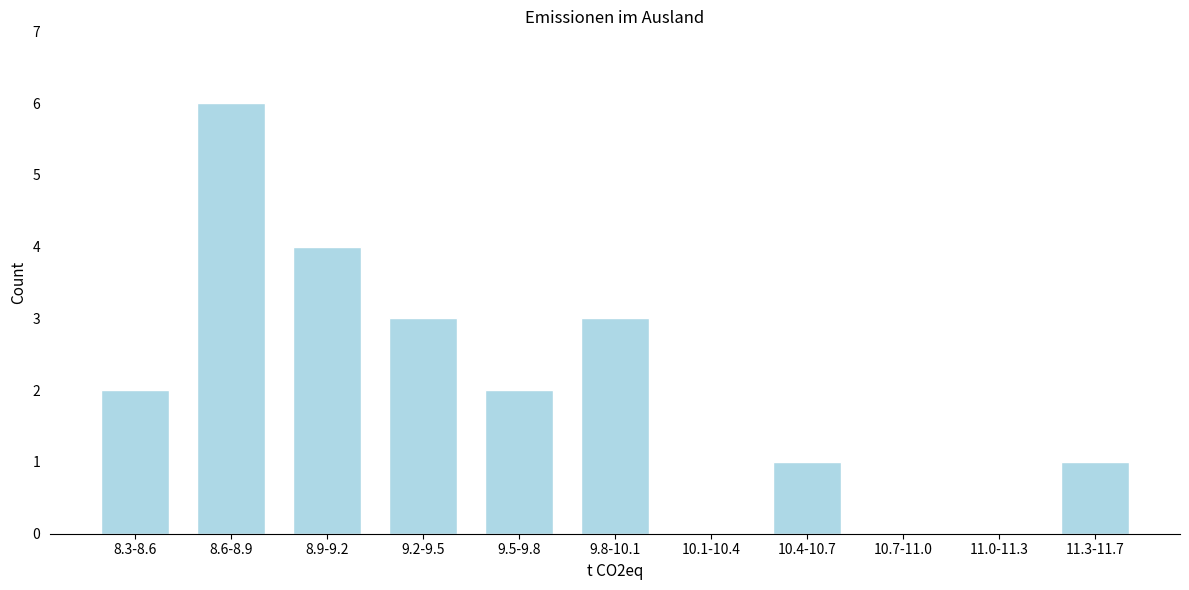

Reading left to right, extract all data points from this chart.

8.3-8.6=2	8.6-8.9=6	8.9-9.2=4	9.2-9.5=3	9.5-9.8=2	9.8-10.1=3	10.1-10.4=0	10.4-10.7=1	10.7-11.0=0	11.0-11.3=0	11.3-11.7=1